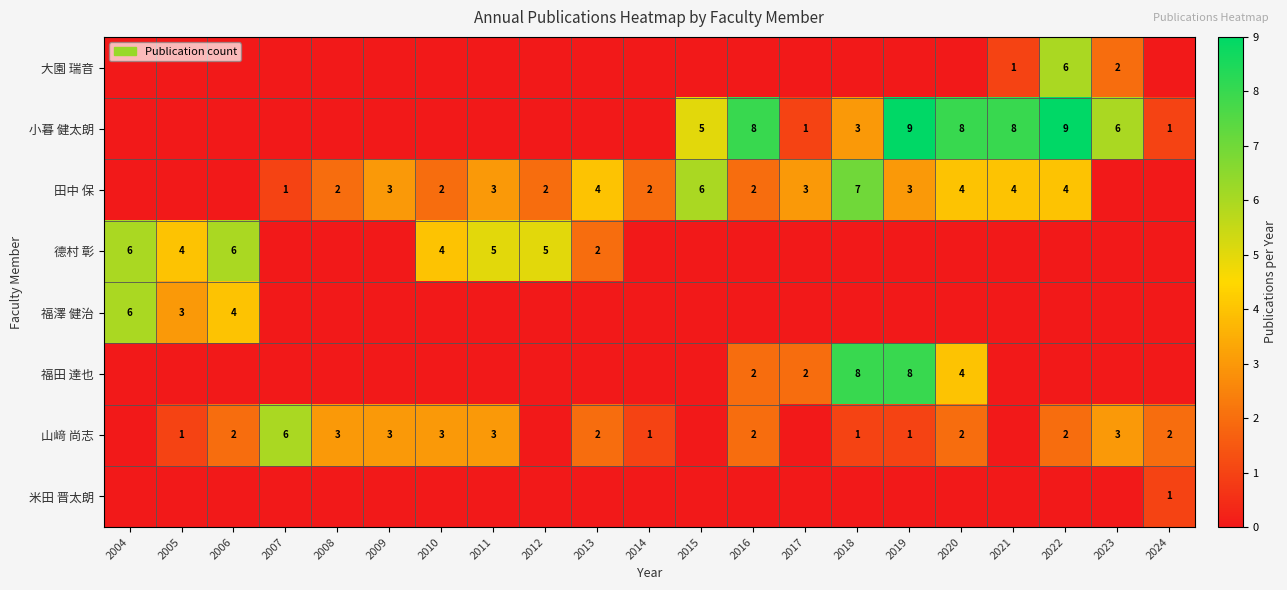

The 田中 保 series shows 1 at 2007. True or false?

True